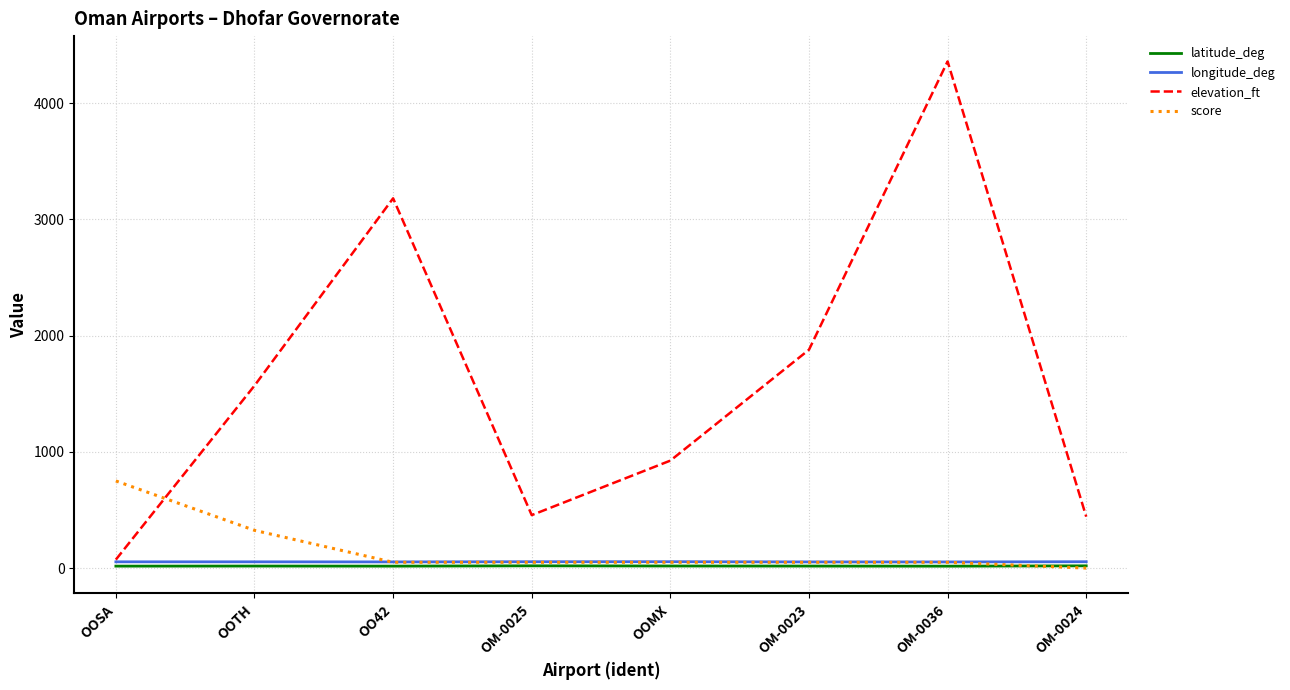

Between which two adjacent categories do score and elevation_ft first intersect?

OOSA and OOTH